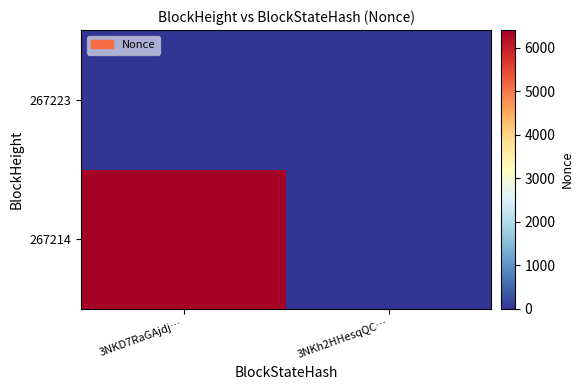

Reading left to right, what are all the values shown in this chart?

267214: 3NKD7RaGAjdj…=6406	3NKh2HHesqQC…=0
267223: 3NKD7RaGAjdj…=0	3NKh2HHesqQC…=0